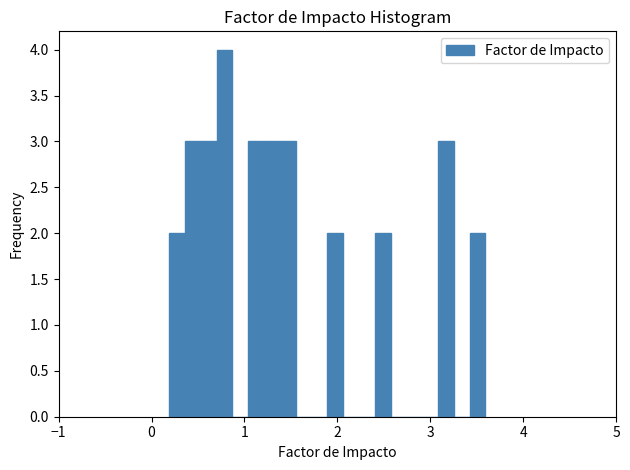

Read against the x-axis, roughly where is the centre of the tallest bar?

0.8